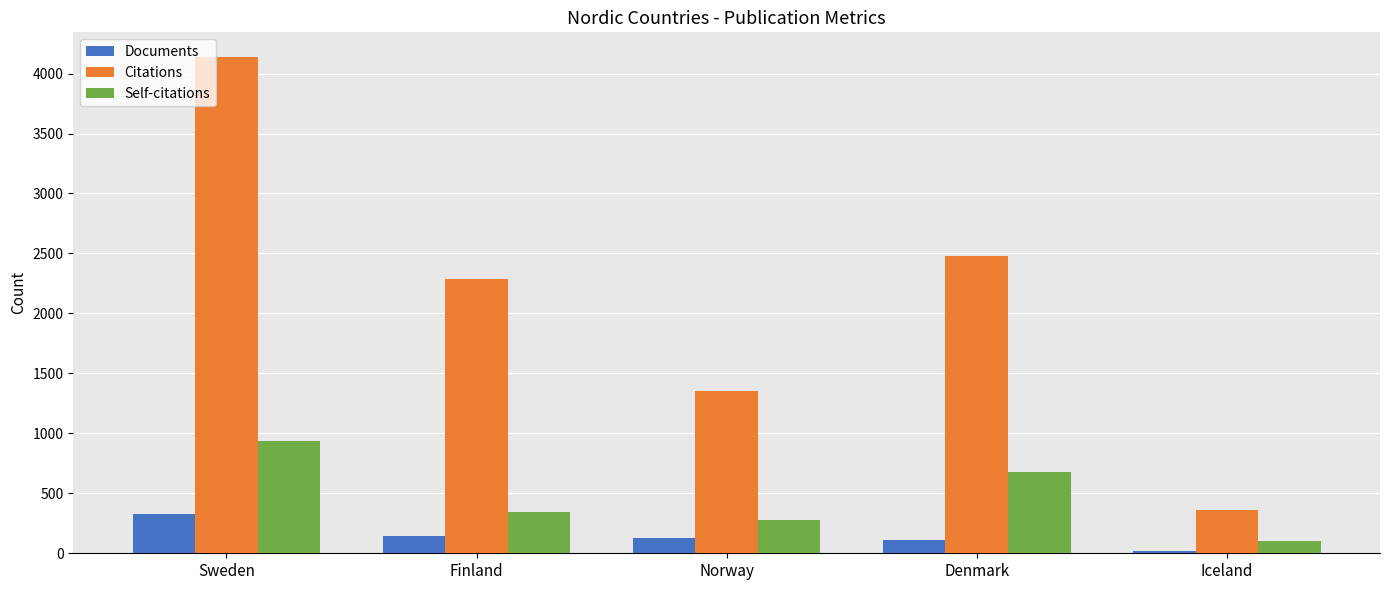

How many data points does each series have?

5